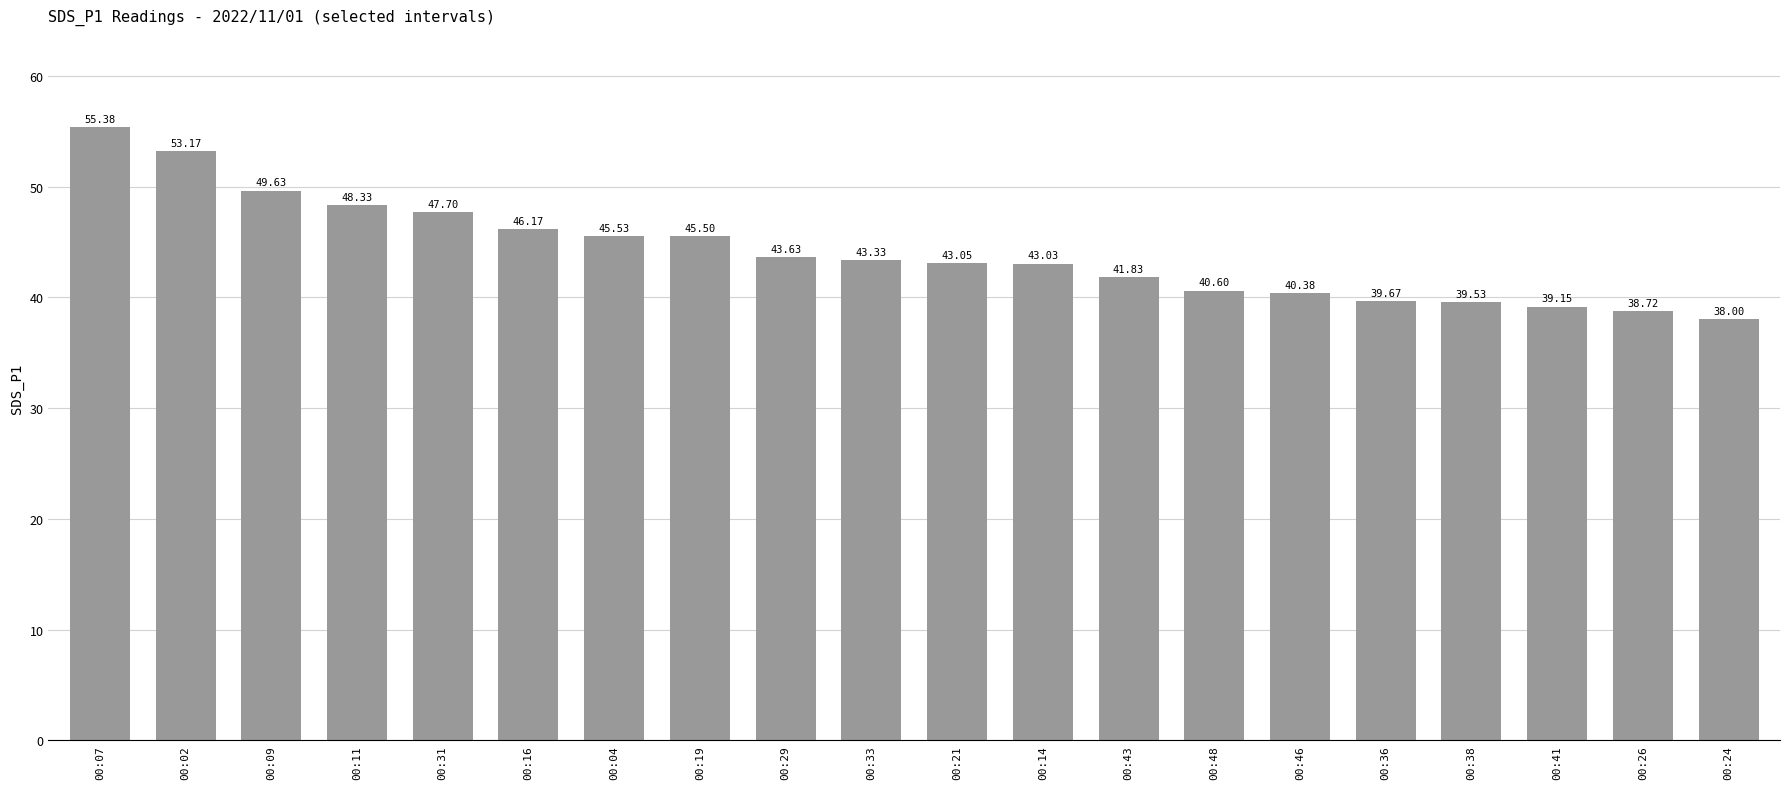

How many values exceed 43?

12